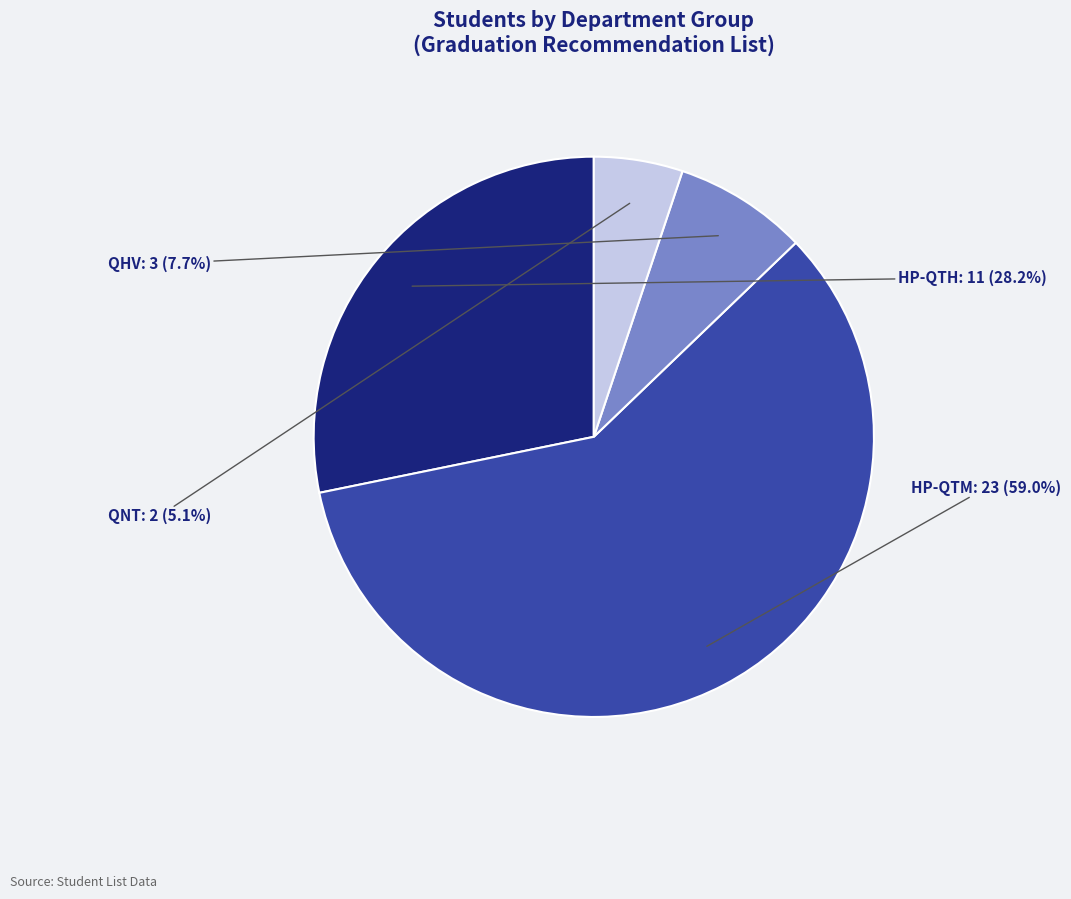

To the nearest percent, what portion does HP-QTH represent?

28%